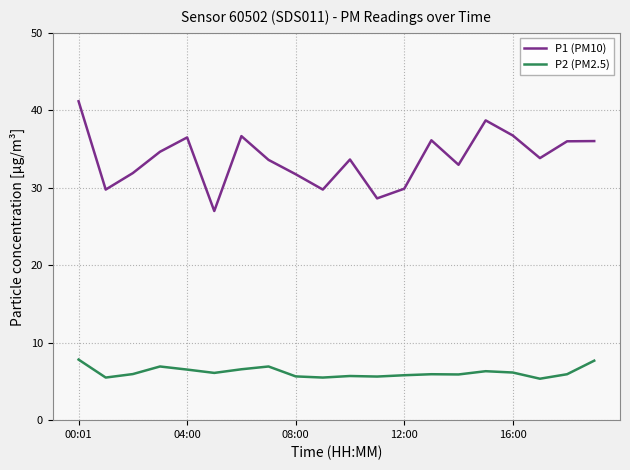

True or false: P1 (PM10) and P2 (PM2.5) intersect in this chart.

False